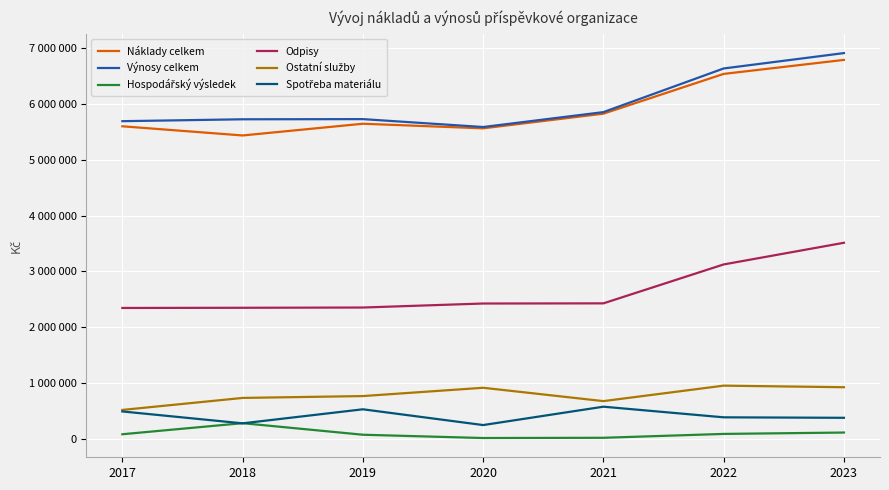

Which series has the largest total across all categories?

Výnosy celkem